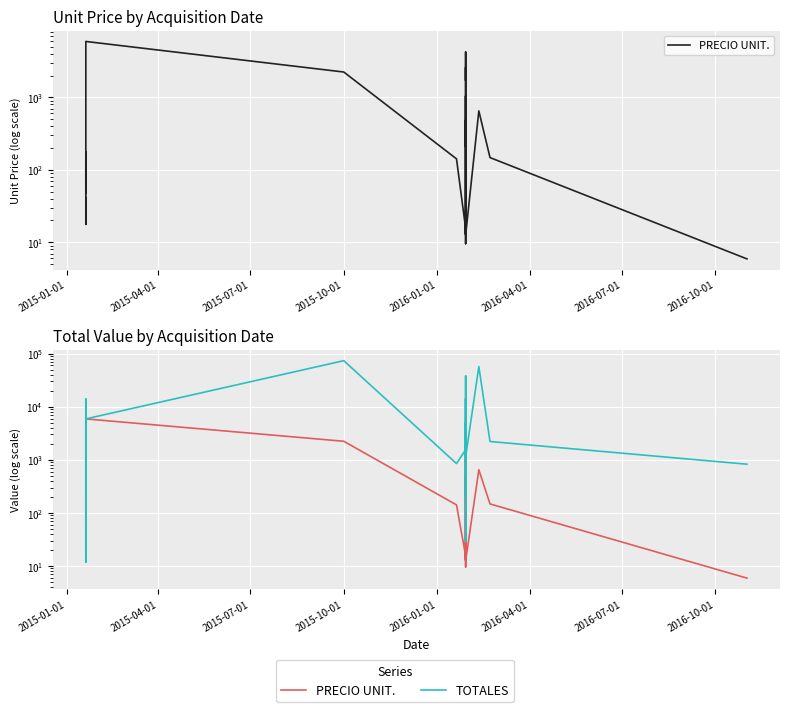

What is the difference between the second highest and minimum values in the TOTALES series?

57100.2